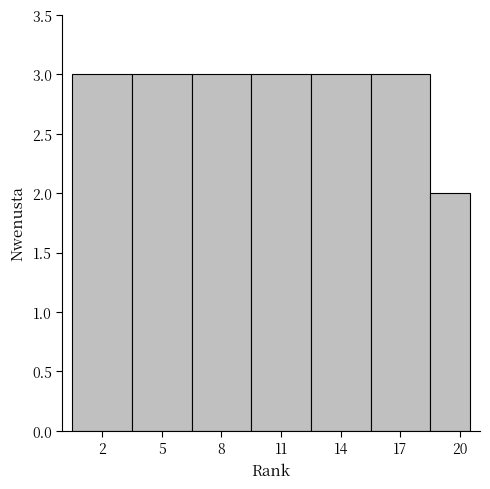

What is the height of the bar covering 12.5 to 15.5 on the x-axis? The values are not printed on the chart, so give them approximately, as read against the axis.

3